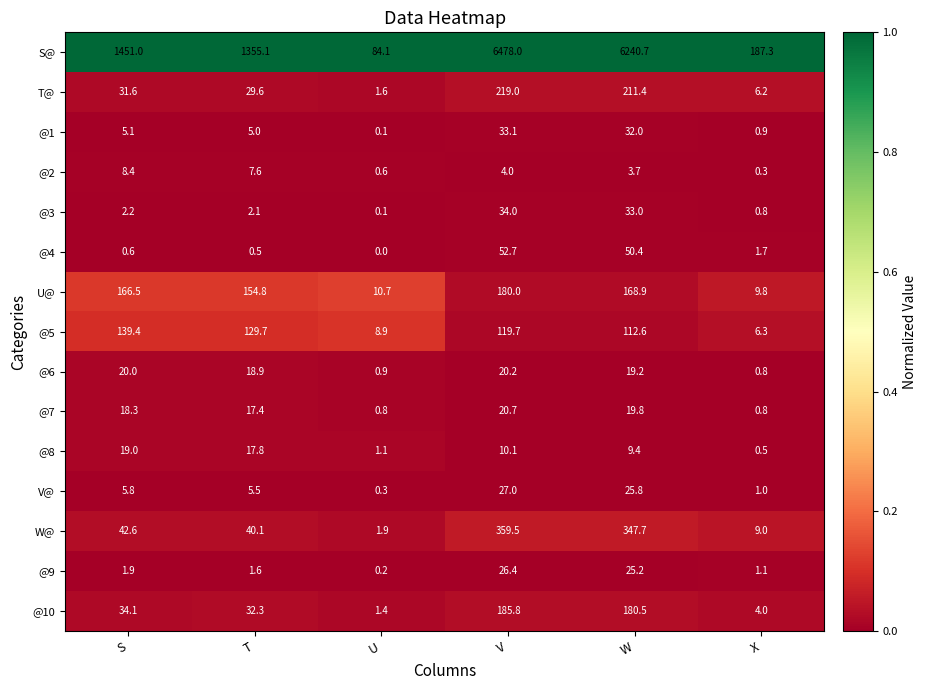

The value of @4 at S is 0.6. True or false?

True